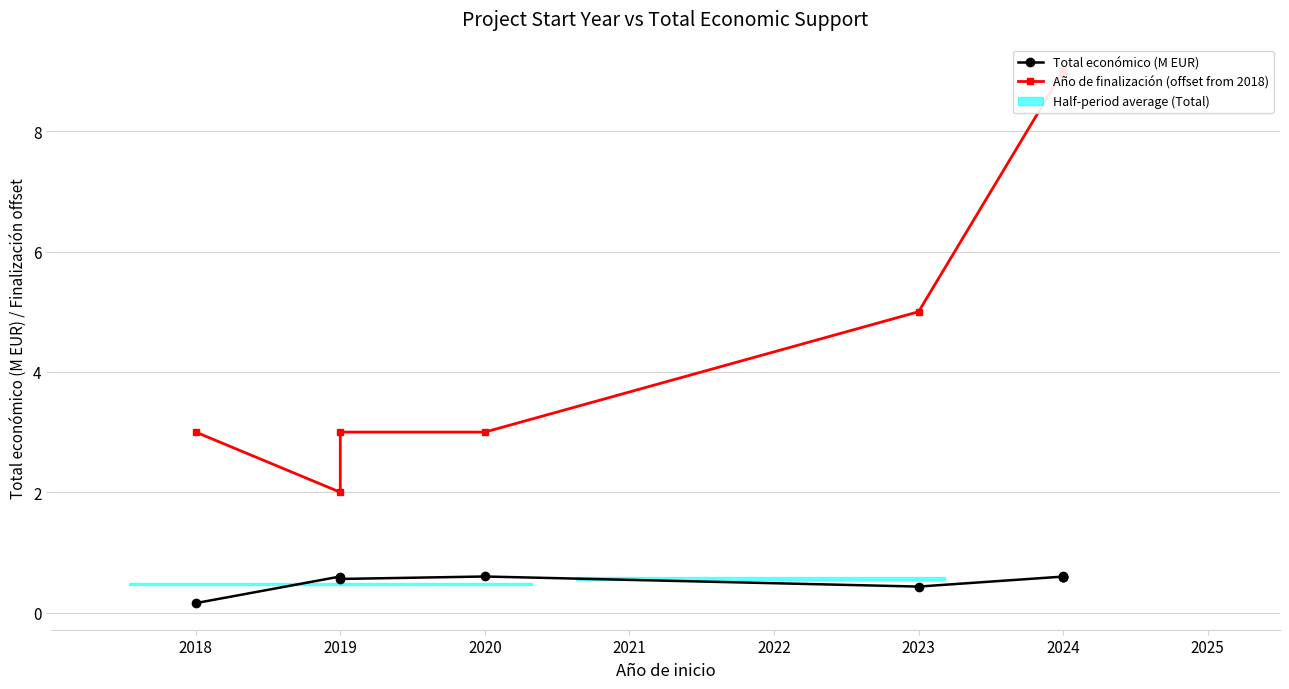

How many Total económico (M EUR) values are between 0 and 1?

9